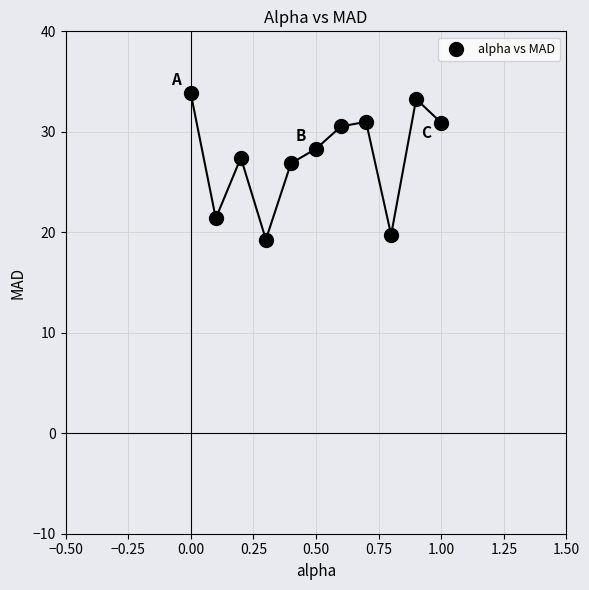

What is the range of X values (max minus min)?

1.0